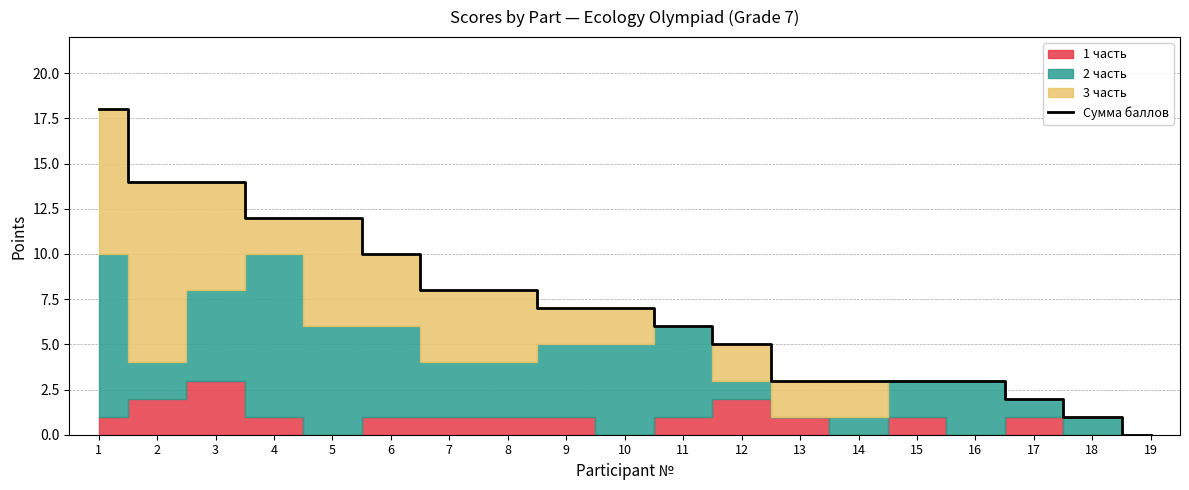

What is the maximum value for Сумма баллов?

18